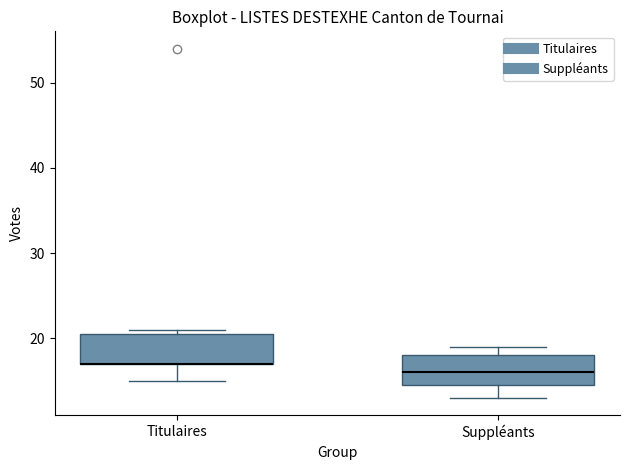

Where is the lower edge of the box for Titulaires on the y-axis? The values are not printed on the chart, so give them approximately, as read against the axis.

17